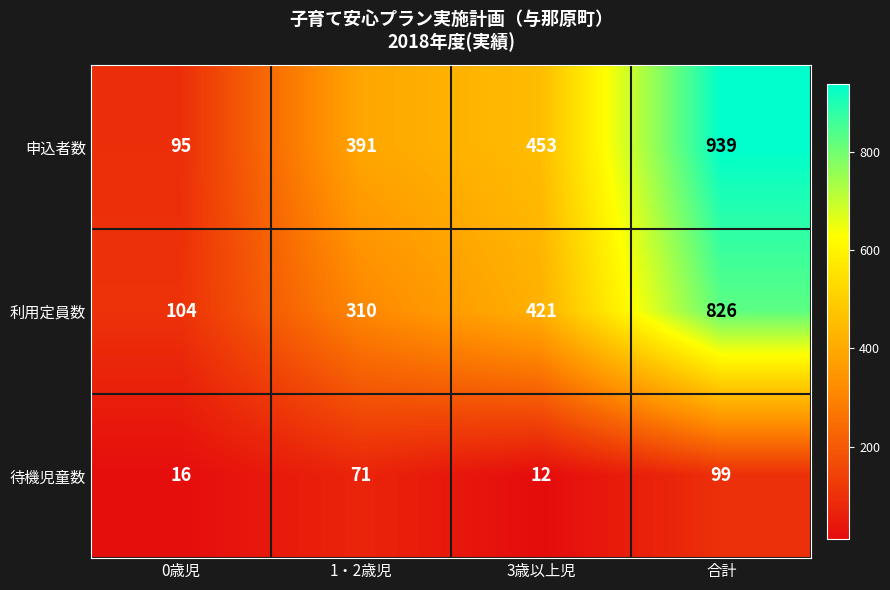

What is the difference between the second highest and minimum values in the 待機児童数 series?

59